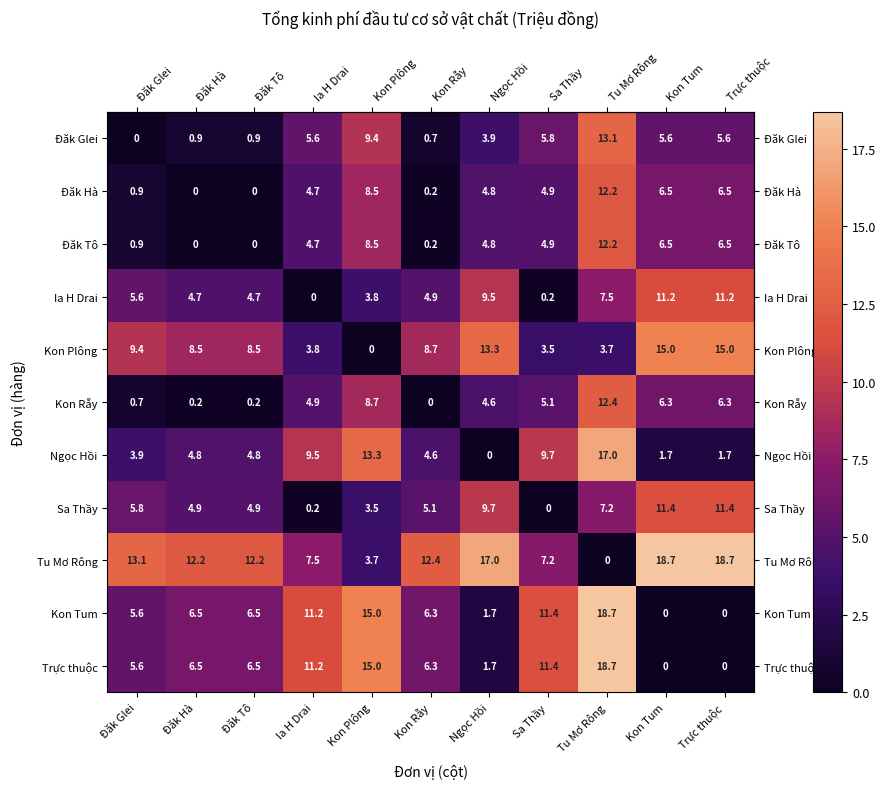

Is it true that Tu Mơ Rông equals 0.0 at Tu Mơ Rông?

True